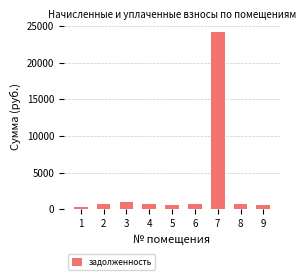

How many values exceed 702?

5